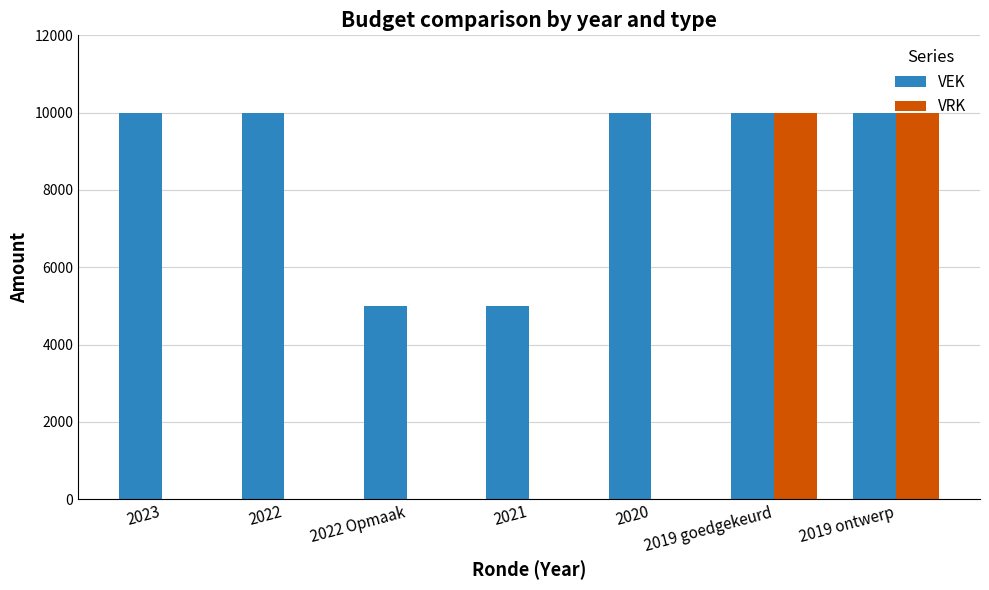

Which series changed the most between 2023 and 2021?

VEK